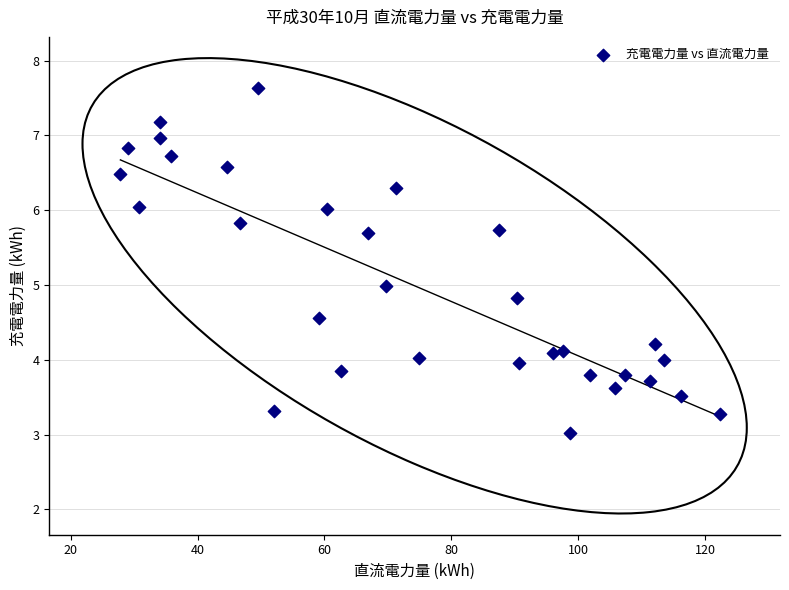

What is the range of Y values (max minus min)?

4.6